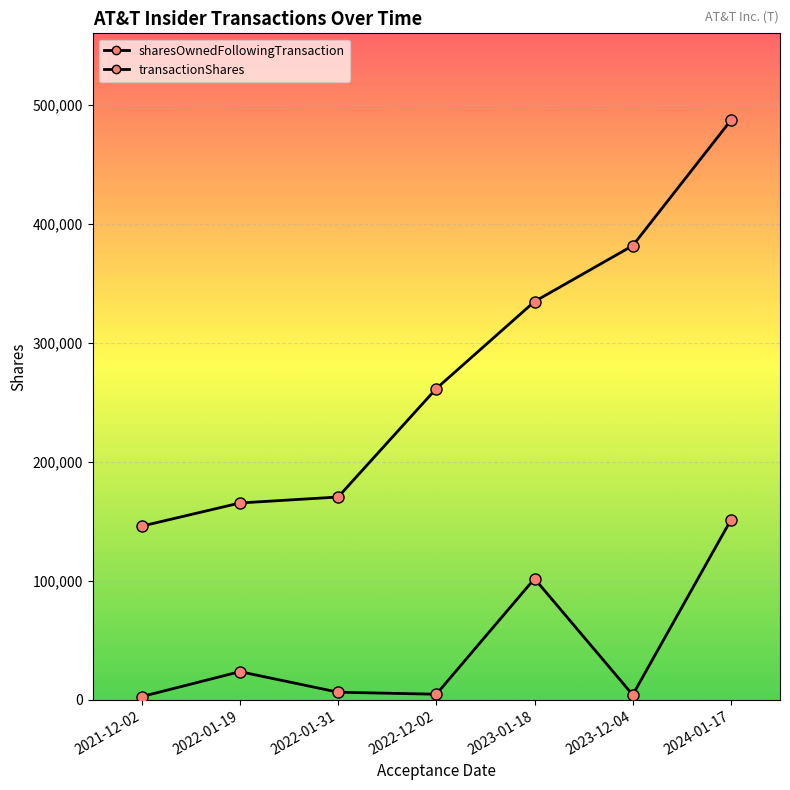

Reading left to right, transcribe all the data shown in this chart.

transactionShares: 2752	23677	6424	4717	101786	4196	151092
sharesOwnedFollowingTransaction: 145900	165344	170354	261442	334531	381453	486773